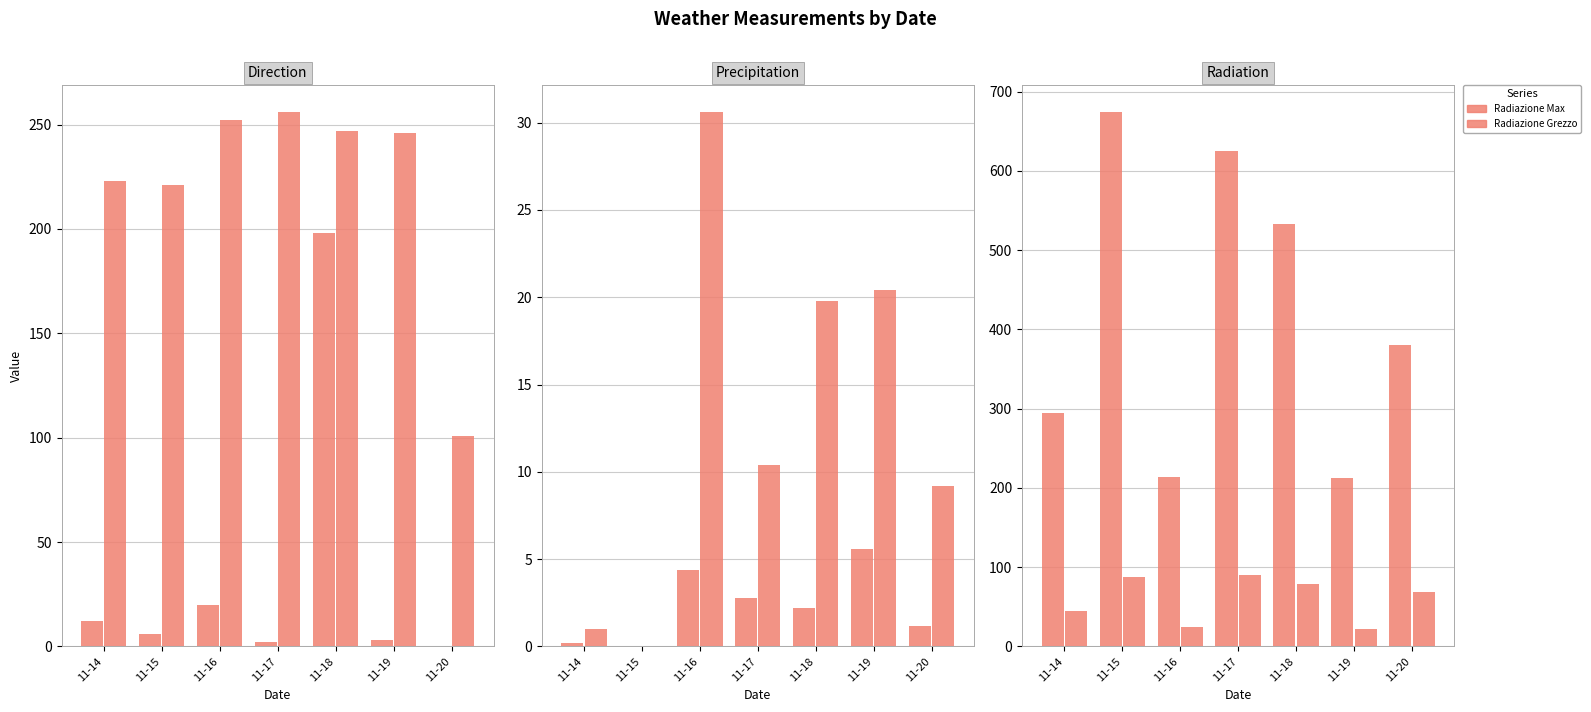

Reading right to left, extract all data points from this chart.

Dir. vento Min: 0.0	3.0	198.0	2.0	20.0	6.0	12.0
Dir. vento Grezzo: 101.0	246.0	247.0	256.0	252.0	221.0	223.0
Precipitazione Max: 1.2	5.6	2.2	2.8	4.4	0.0	0.2
Precipitazione Grezzo: 9.2	20.4	19.8	10.4	30.6	0.0	1.0
Radiazione Max: 379.7	212.3	532.8	625.3	213.9	674.1	294.2
Radiazione Grezzo: 68.5	21.6	79.0	90.7	24.1	87.4	44.4